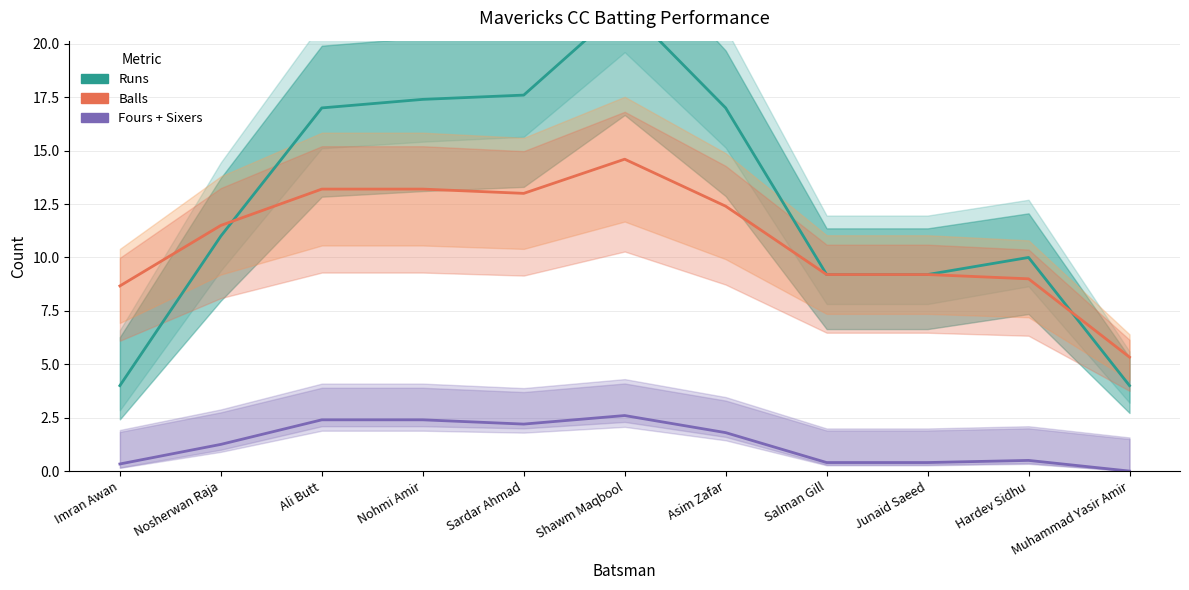

Reading left to right, what are all the values shown in this chart?

Runs: 4.0	11.0	17.0	17.4	17.6	21.8	17.0	9.2	9.2	10.0	4.0
Balls: 8.7	11.5	13.2	13.2	13.0	14.6	12.4	9.2	9.2	9.0	5.3
Fours + Sixers: 0.3	1.2	2.4	2.4	2.2	2.6	1.8	0.4	0.4	0.5	0.0